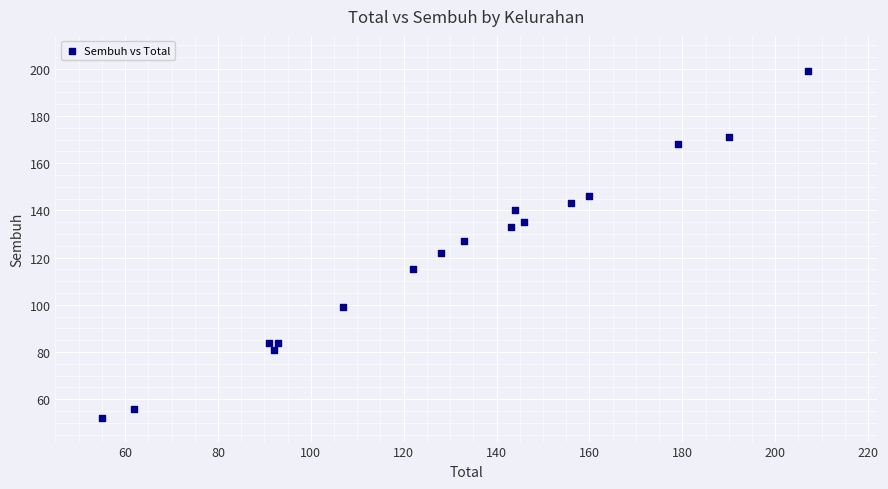

What is the range of X values (max minus min)?

152